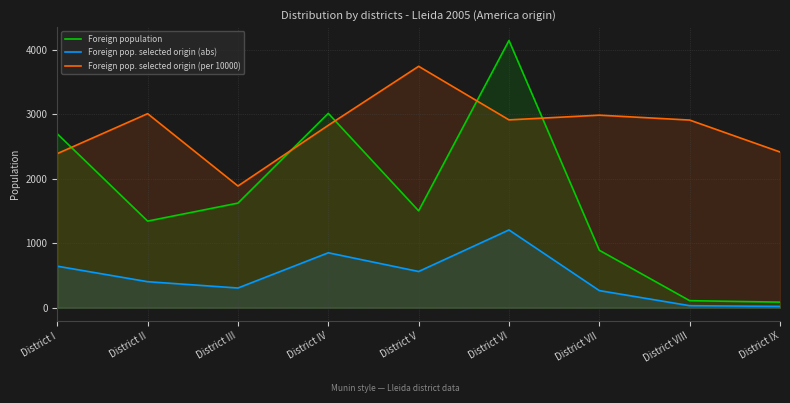

Where do Foreign population and Foreign pop. selected origin (per 10000) first cross each other?

District I and District II